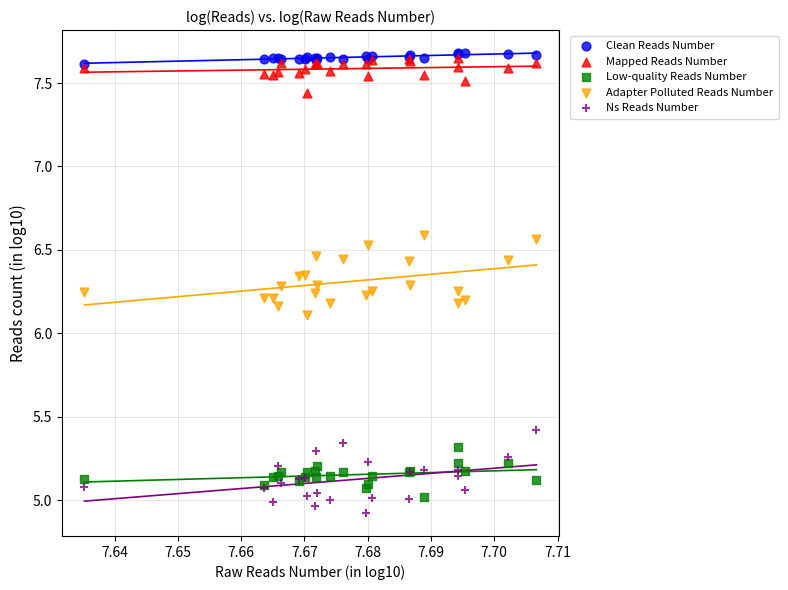

In the Adapter Polluted Reads Number series, what Y value is closest to 6?

6.1